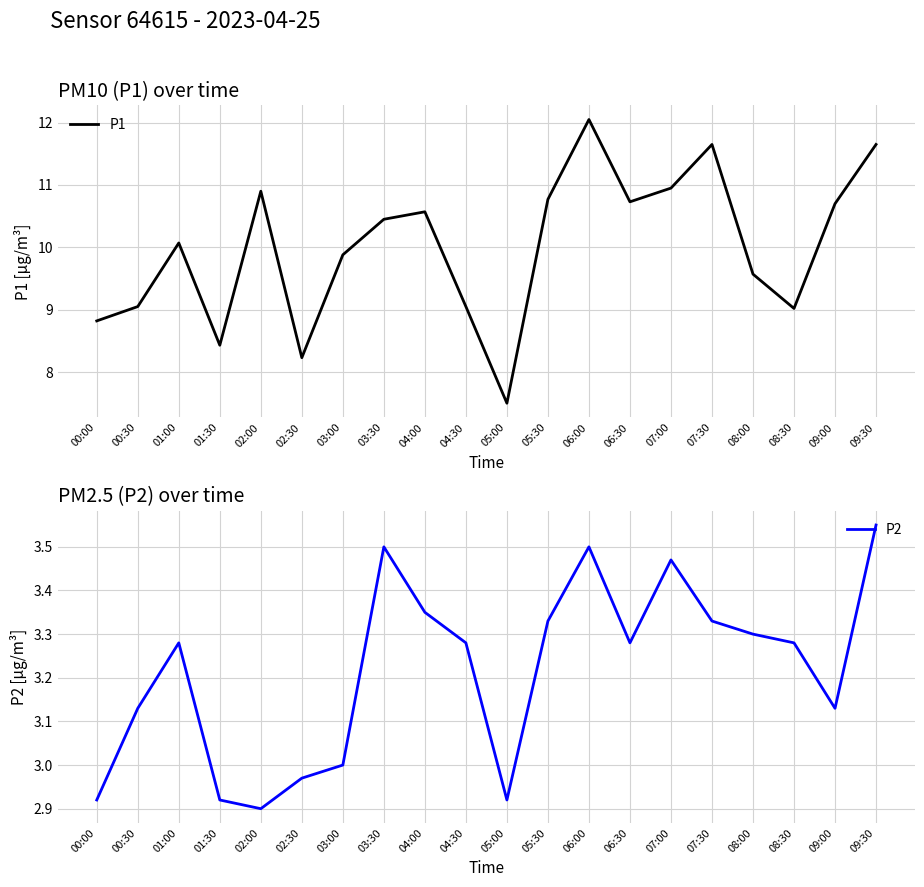

Is the value of P2 at 09:00 greater than the value of P1 at 03:30?

No